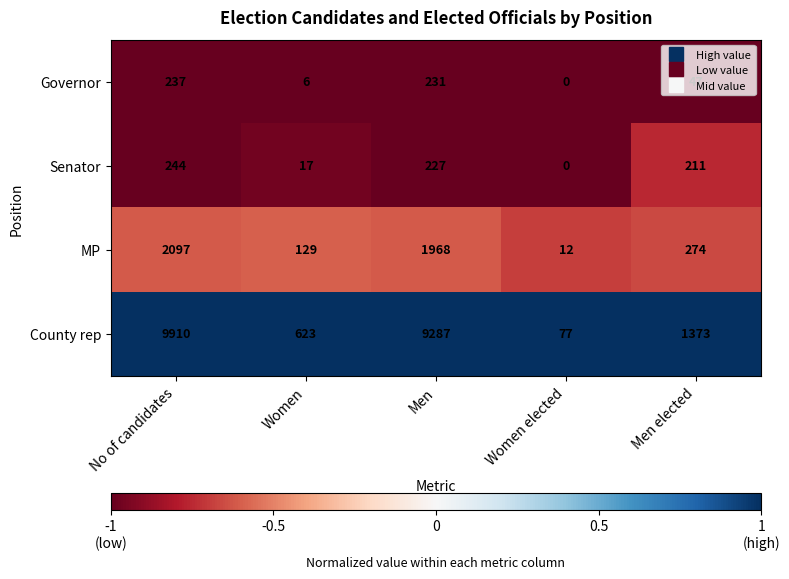

What is the total value across all series at Men?

11713